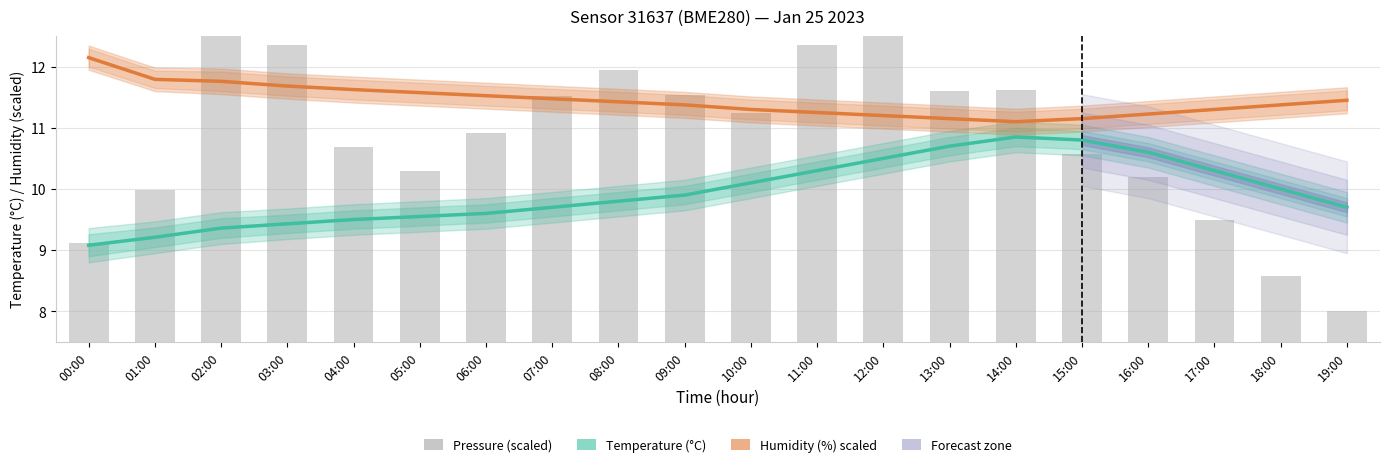

Which label corresponds to the smallest value in the chart?

19:00